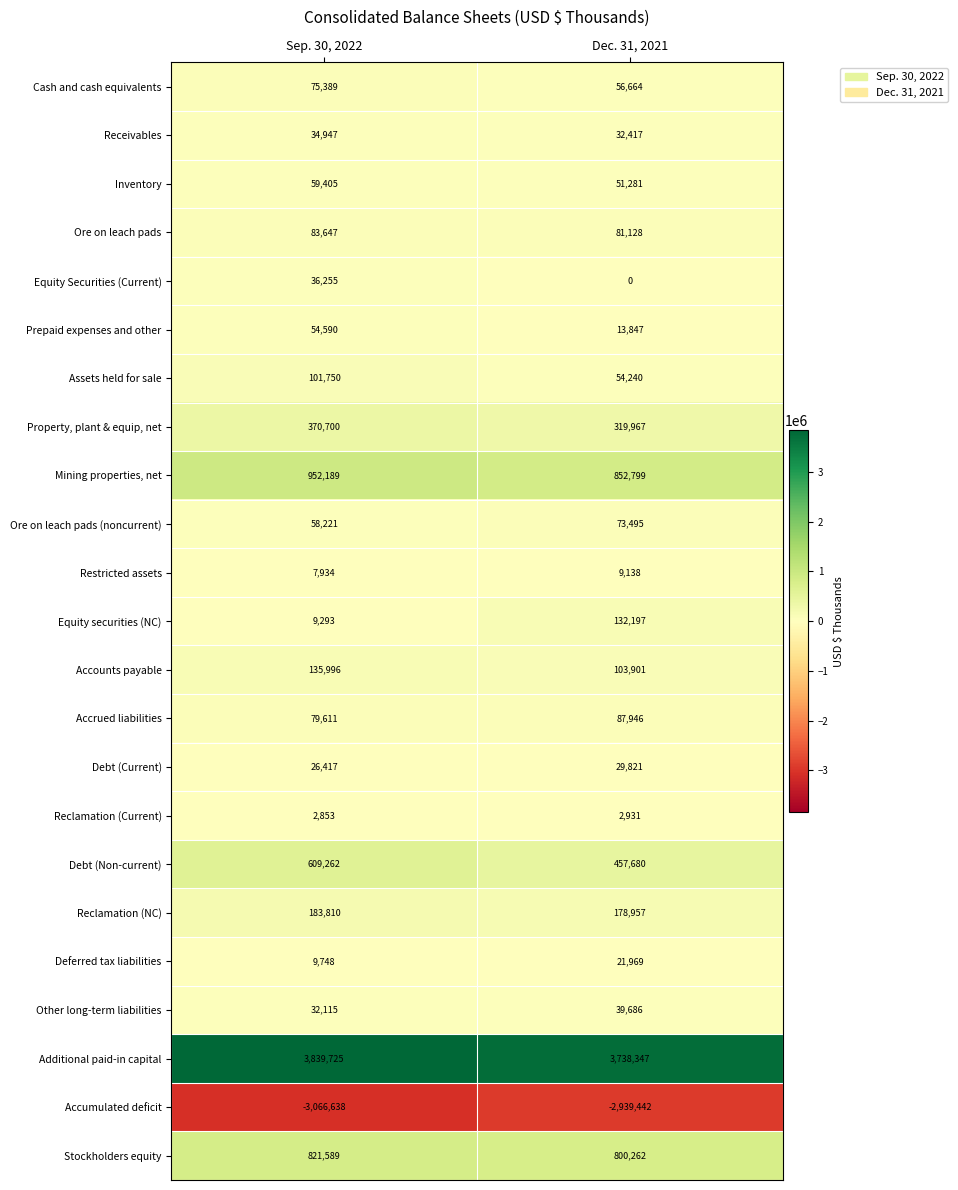

What value does the Inventory series have at Sep. 30, 2022?

59405